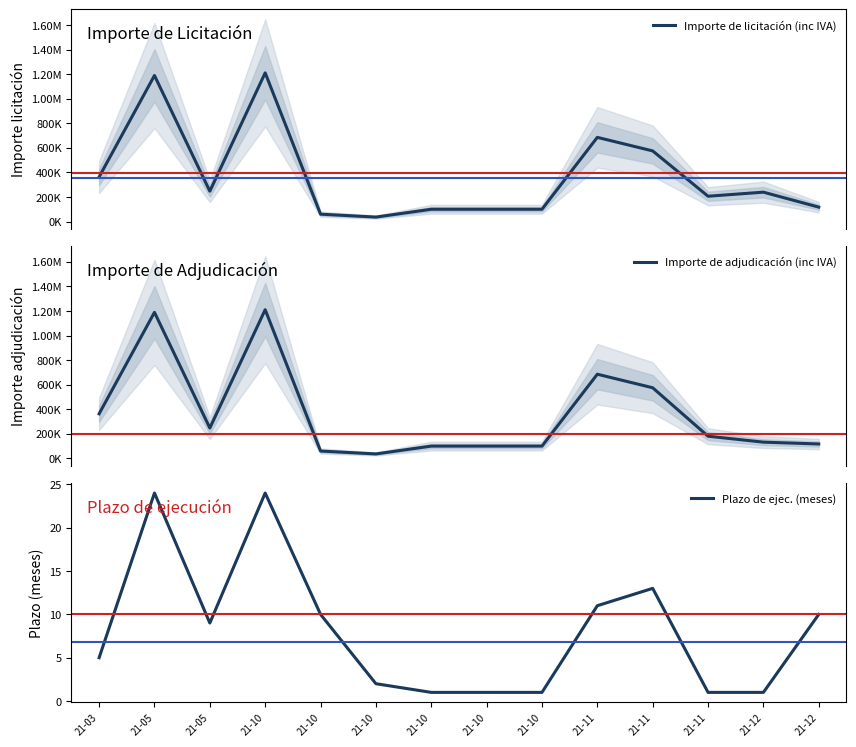

Between 21-10 and 21-05, which is larger?

21-05